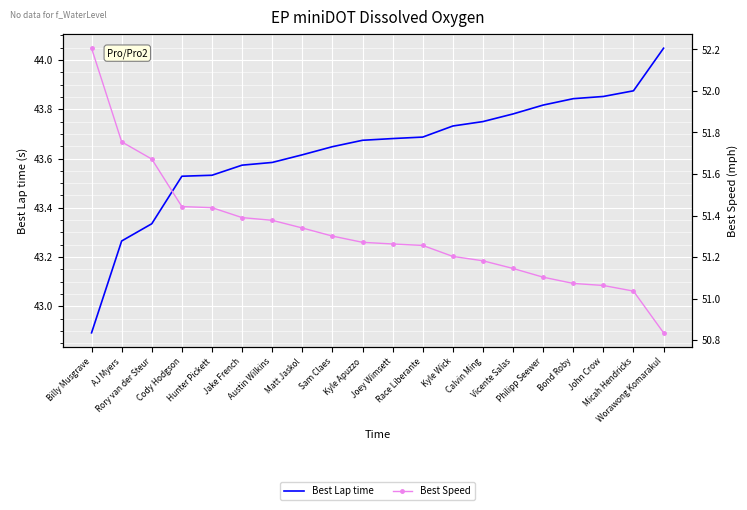

What is the sum of all Best Speed values?

1026.4